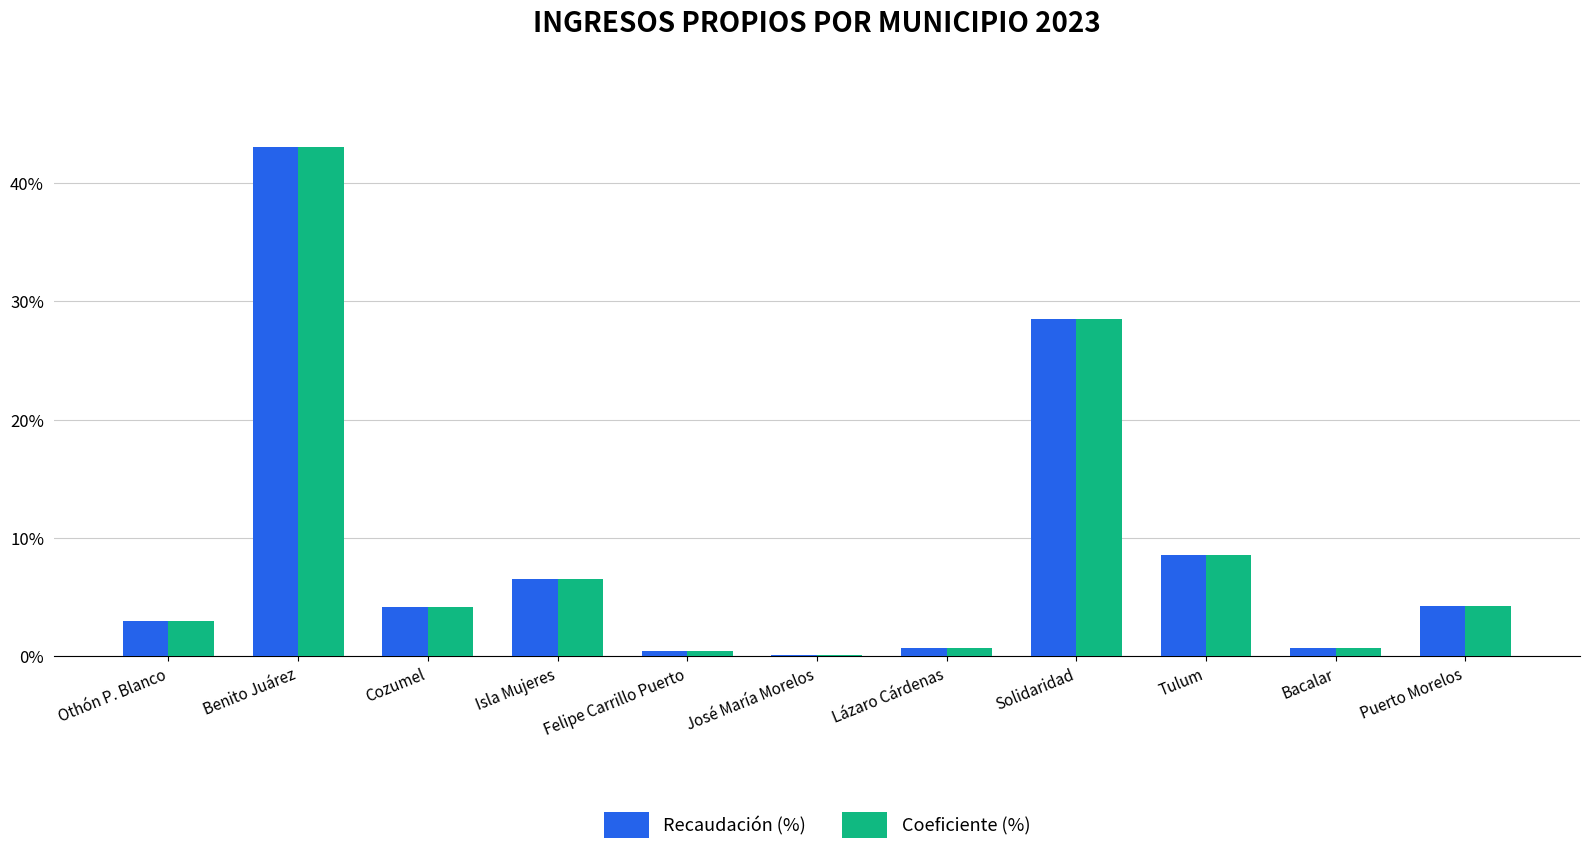

What is the sum of all Recaudación (%) values?

100.0